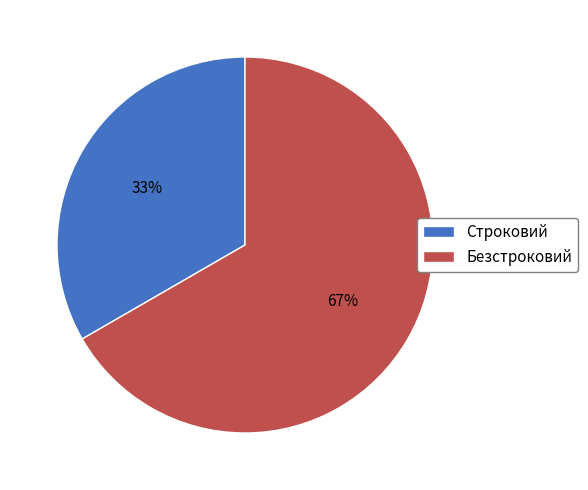

To the nearest percent, what is the average slice percentage?

50%